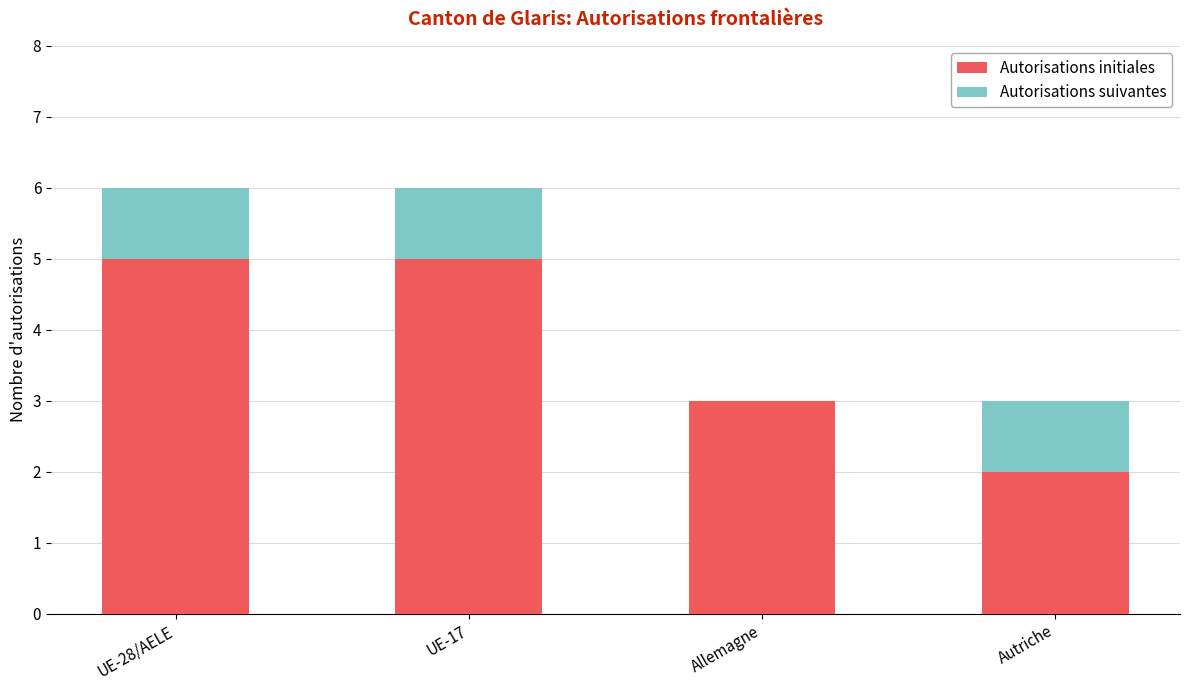

What are all the series names shown in the legend?

Autorisations initiales, Autorisations suivantes